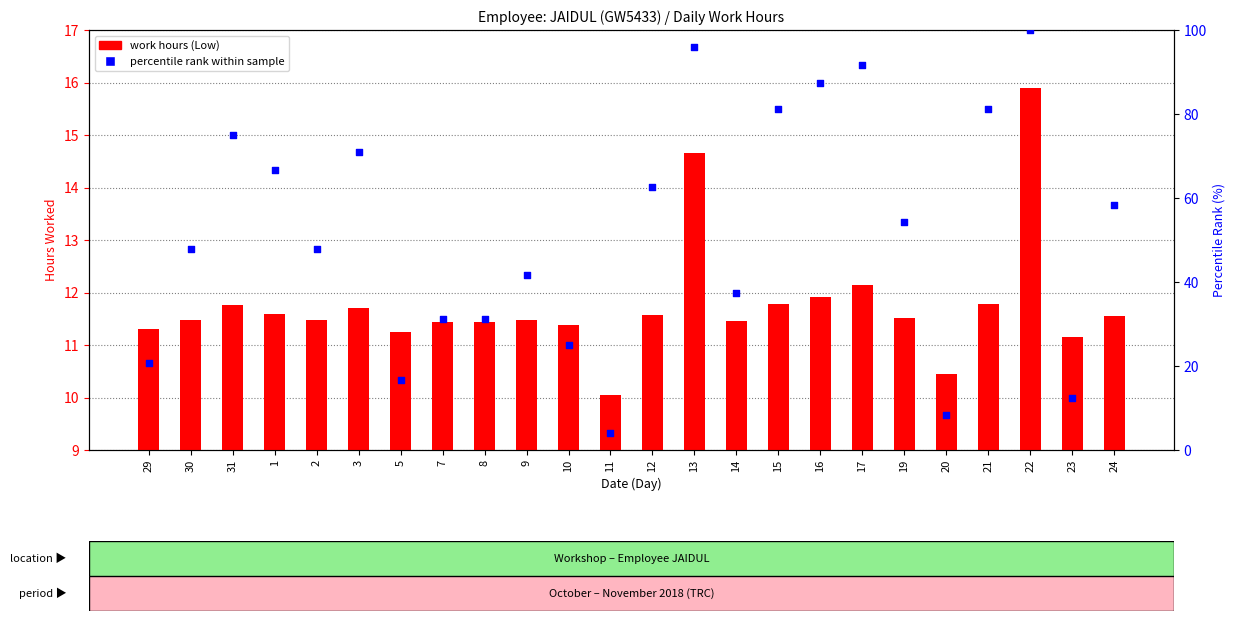

Which series contains the highest Y value?

percentile rank within sample